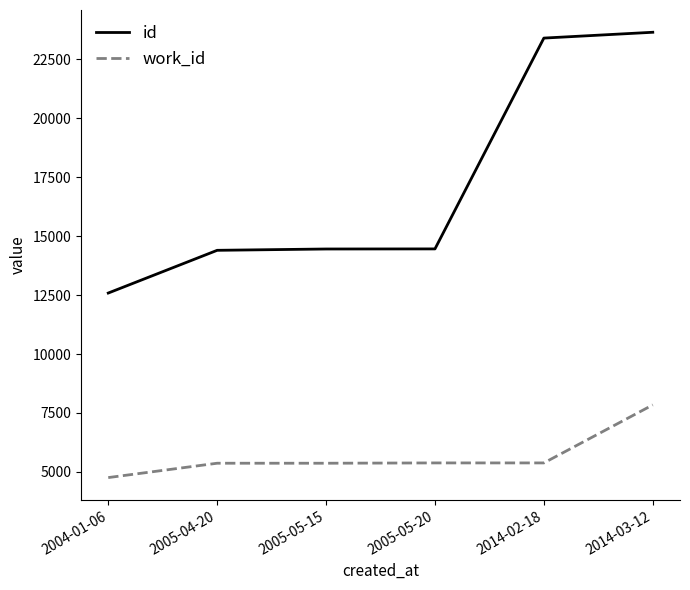

What is the spread (max minus min) of values at 2005-04-20?

9034